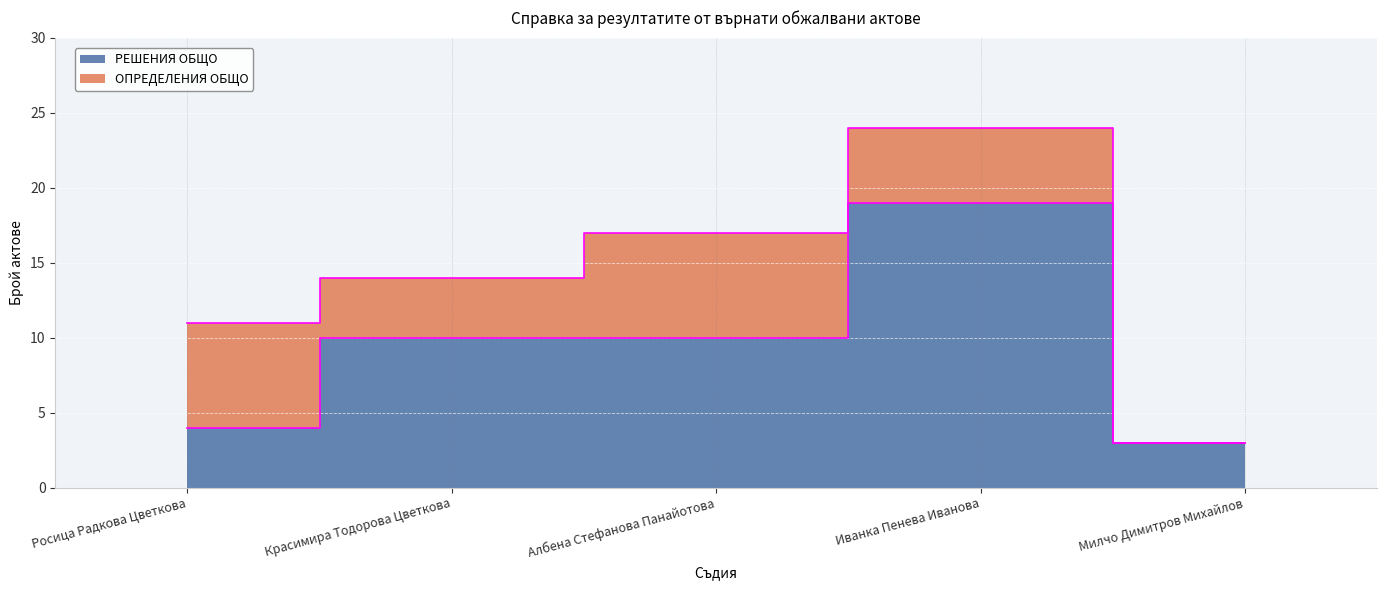

True or false: there are more than 0 points higher than both neighbors.

True